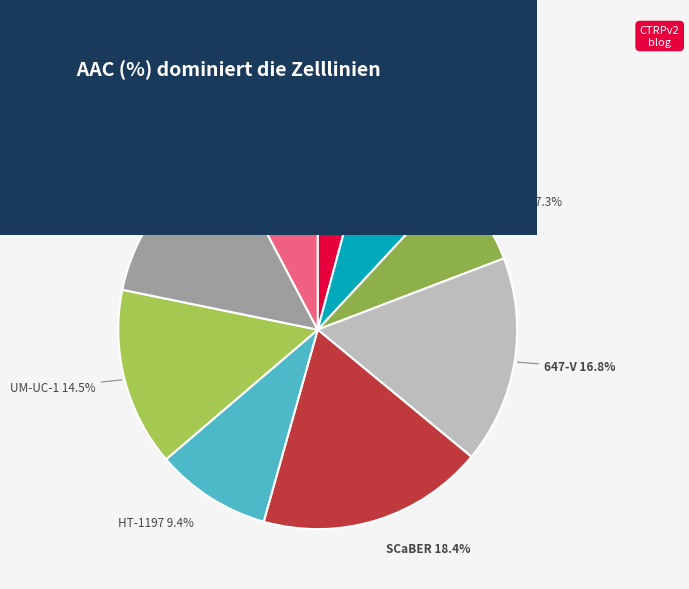

Which slice is the largest?

SCaBER